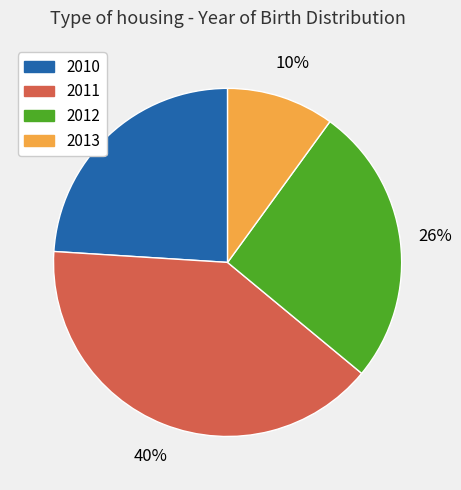

Count the number of slices in the pie.

4